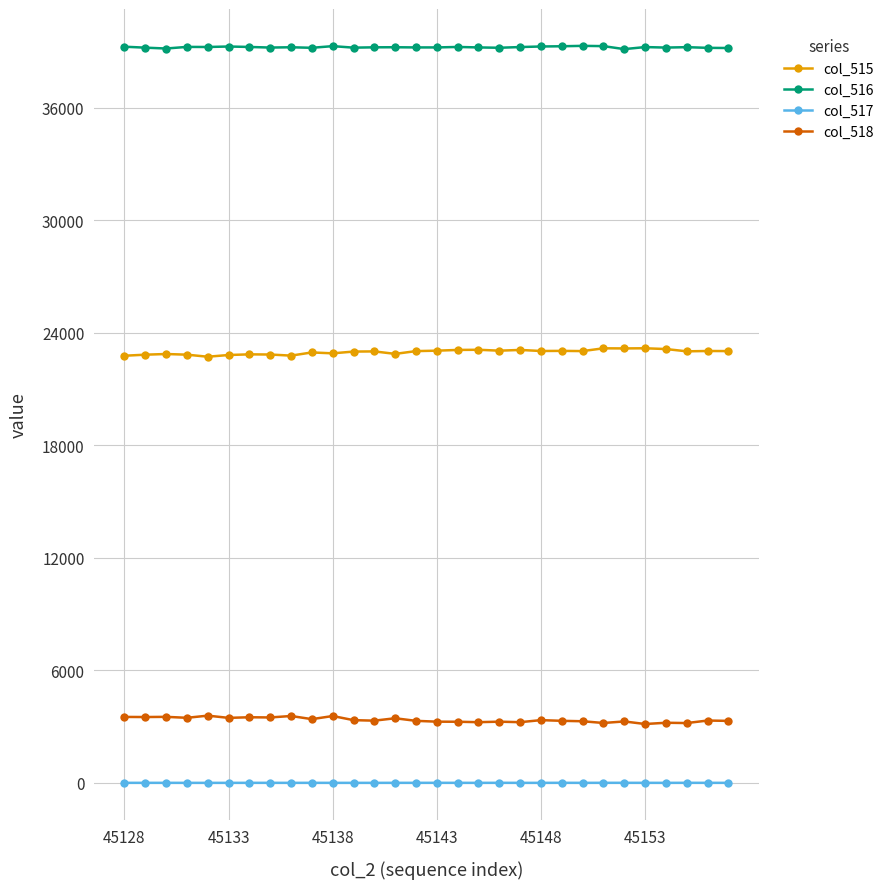

What is the sum of all col_518 values?

100784